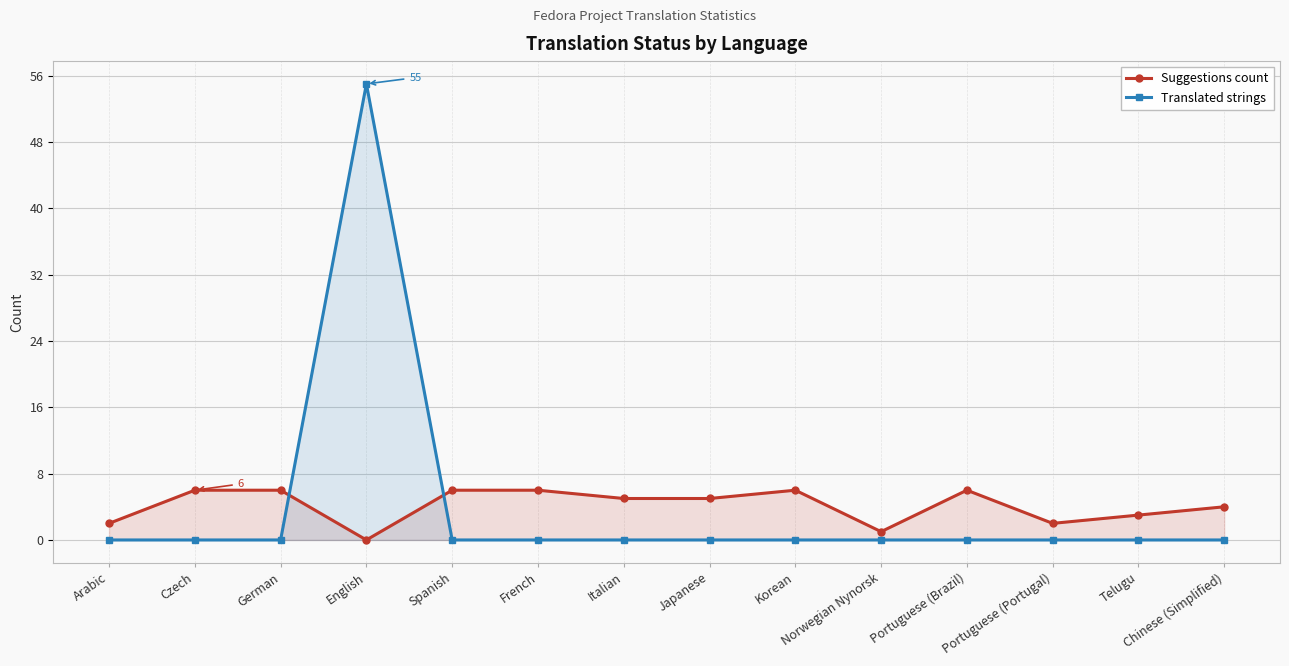

Reading left to right, what are all the values shown in this chart?

Suggestions count: Arabic=2	Czech=6	German=6	English=0	Spanish=6	French=6	Italian=5	Japanese=5	Korean=6	Norwegian Nynorsk=1	Portuguese (Brazil)=6	Portuguese (Portugal)=2	Telugu=3	Chinese (Simplified)=4
Translated strings: Arabic=0	Czech=0	German=0	English=55	Spanish=0	French=0	Italian=0	Japanese=0	Korean=0	Norwegian Nynorsk=0	Portuguese (Brazil)=0	Portuguese (Portugal)=0	Telugu=0	Chinese (Simplified)=0